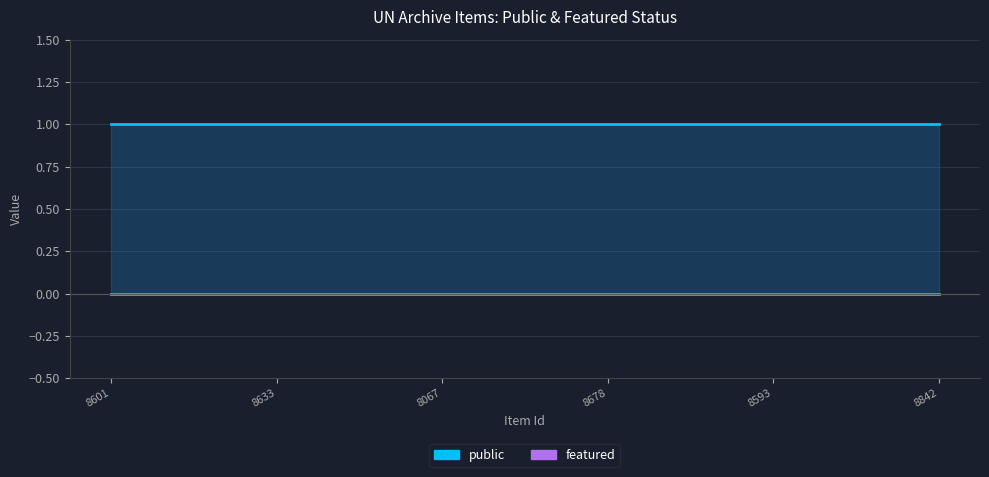

How many lines are shown in the chart?

2